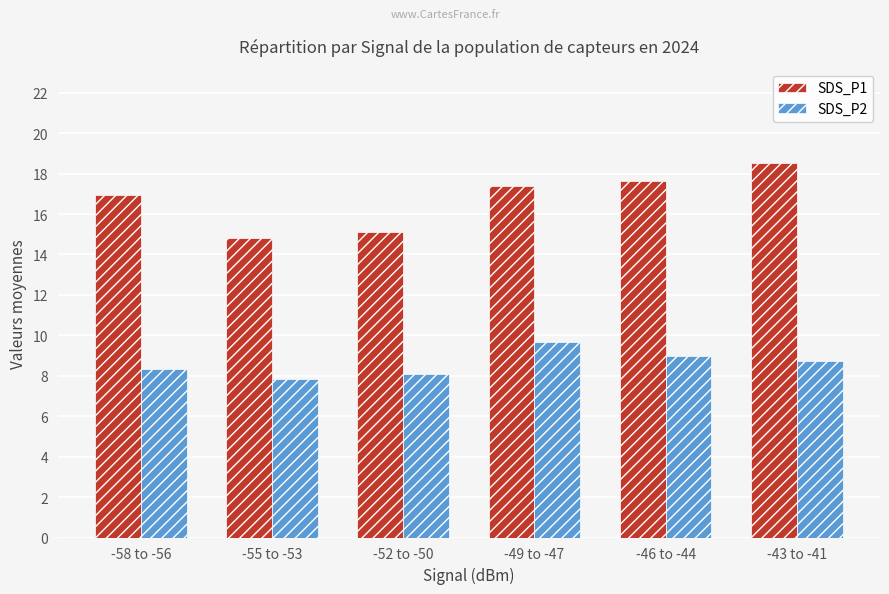

Rank the series by their maximum value, from highest to lowest.

SDS_P1, SDS_P2